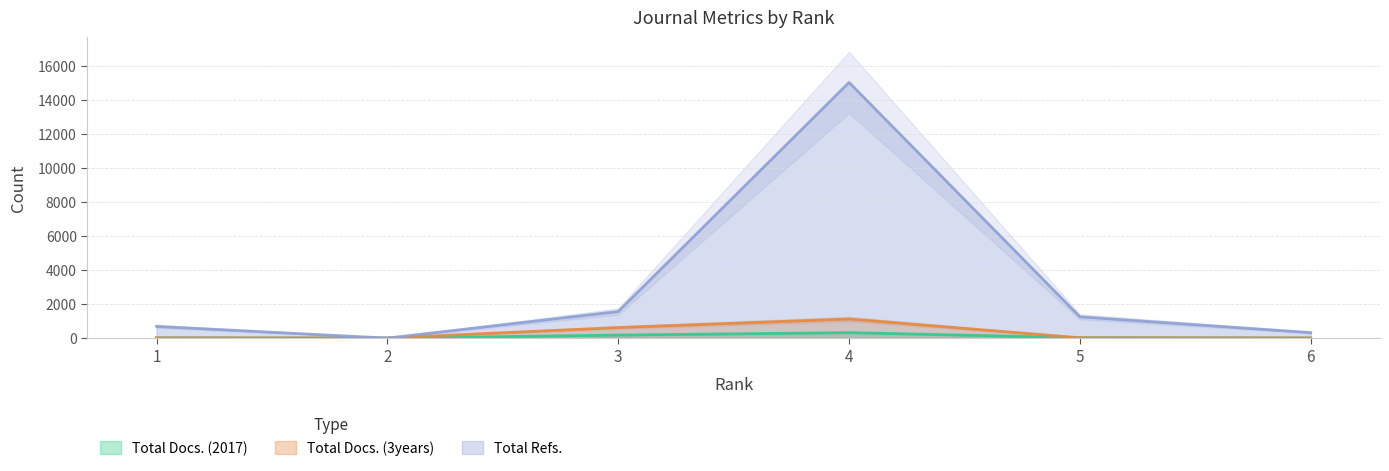

What is the maximum value for Total Refs.?

15037